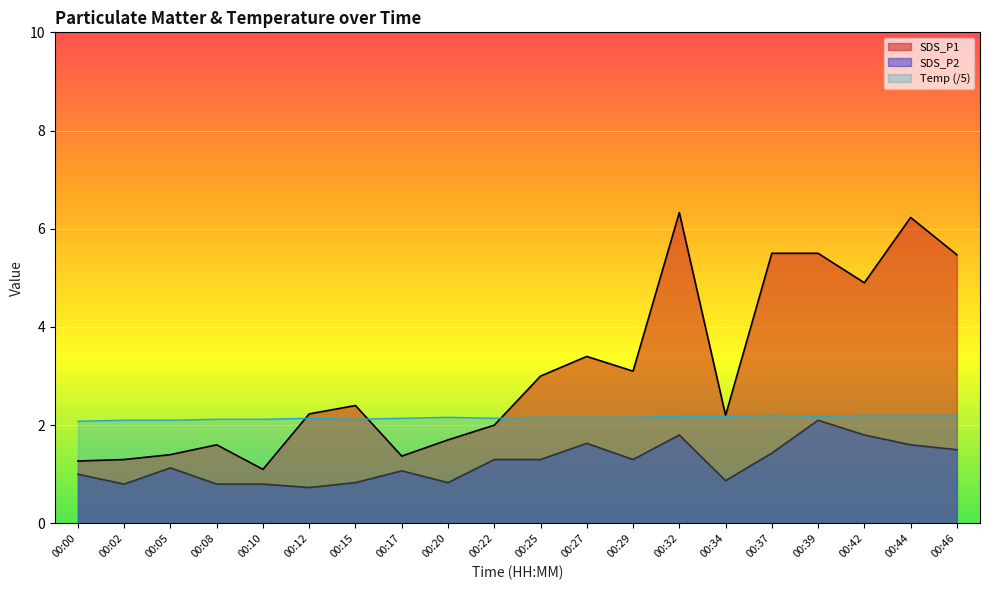

True or false: SDS_P2 and SDS_P1 intersect in this chart.

False